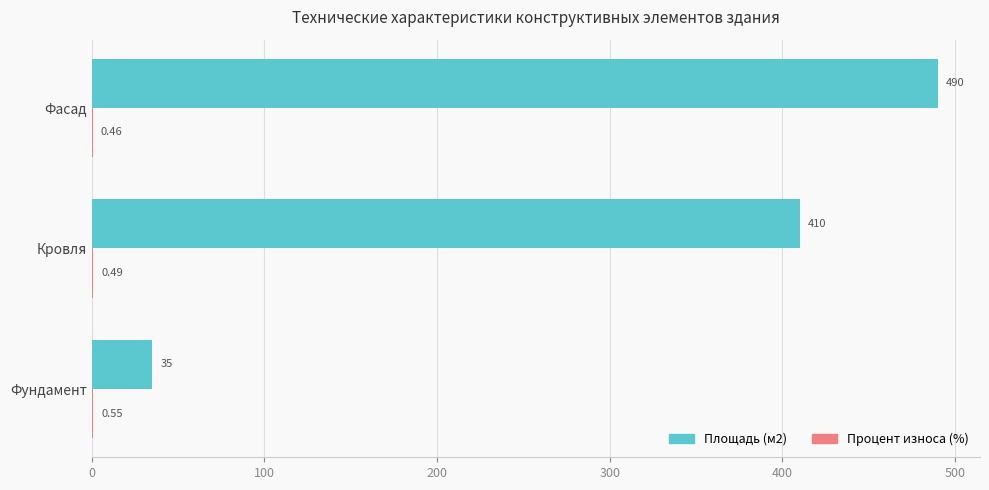

What is the sum of all Площадь (м2) values?

935.0